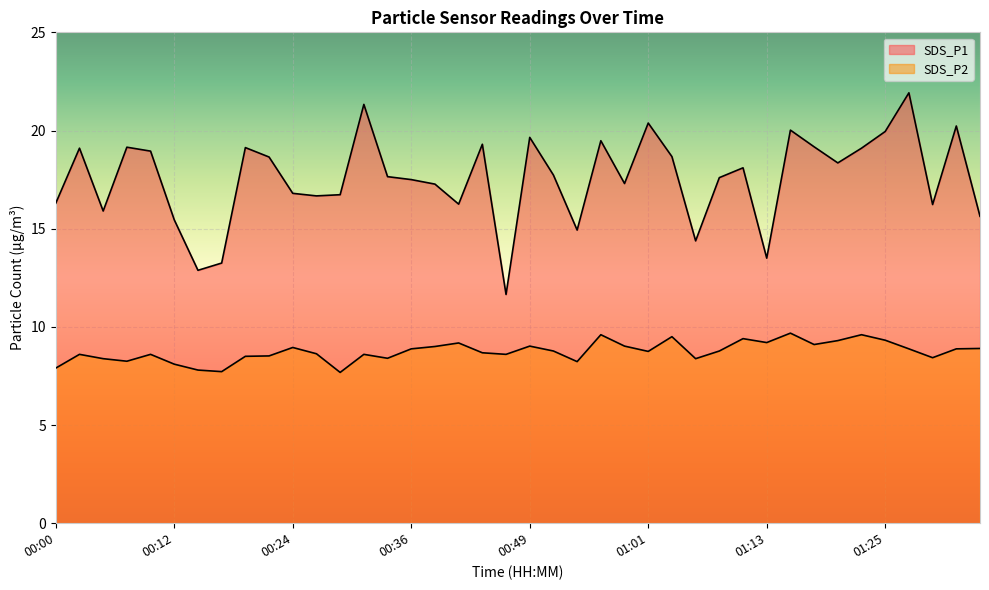

What are all the series names shown in the legend?

SDS_P1, SDS_P2